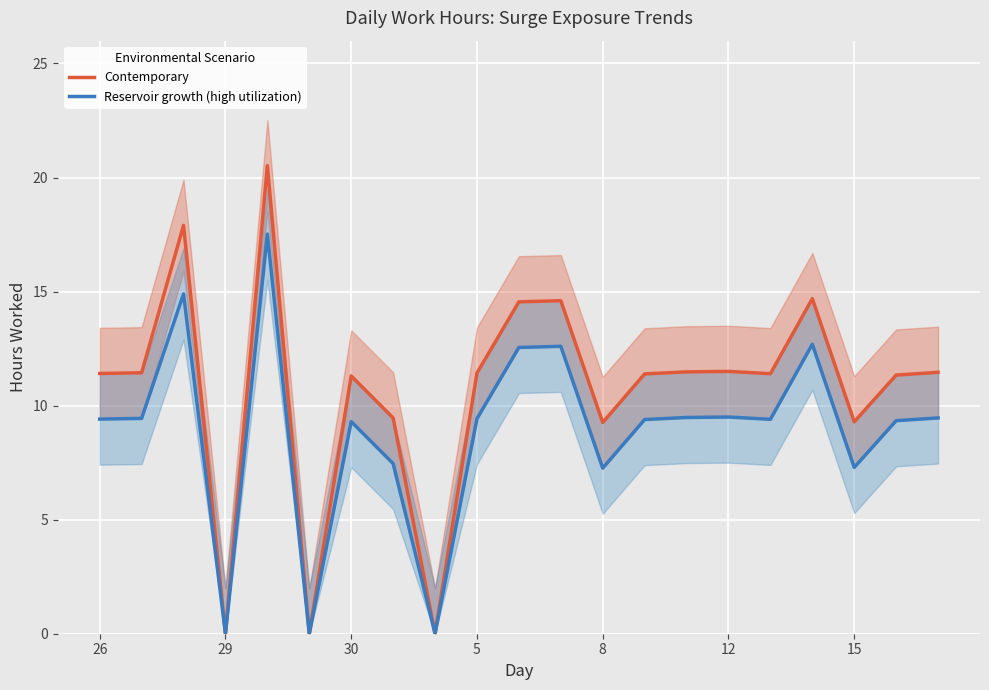

True or false: Contemporary and Reservoir growth (high utilization) intersect in this chart.

False